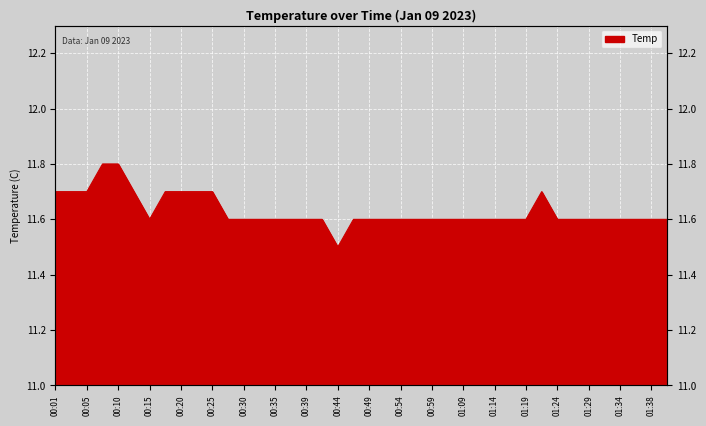

What is the greatest value displayed?

11.8